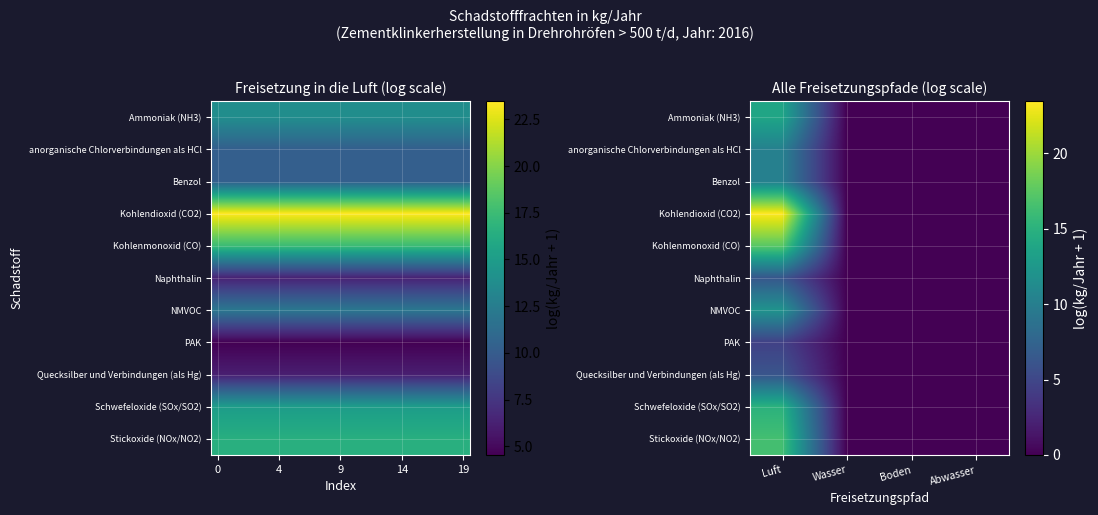

At how many categories does at least one series exceed 15?

1